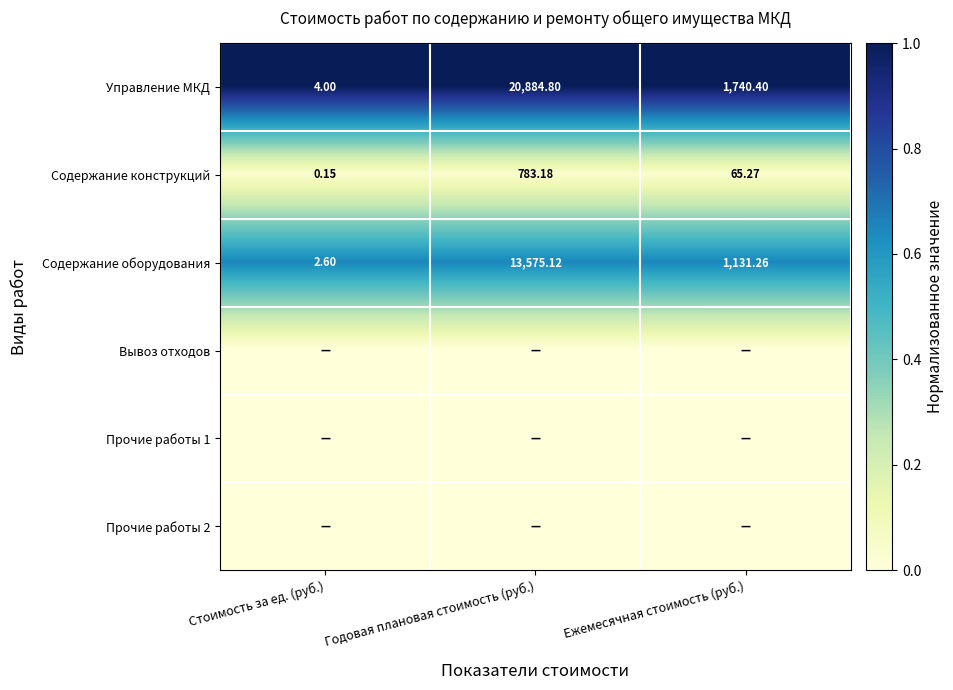

List the labels in order of Управление МКД value, largest first.

Годовая плановая стоимость (руб.), Ежемесячная стоимость (руб.), Стоимость за ед. (руб.)